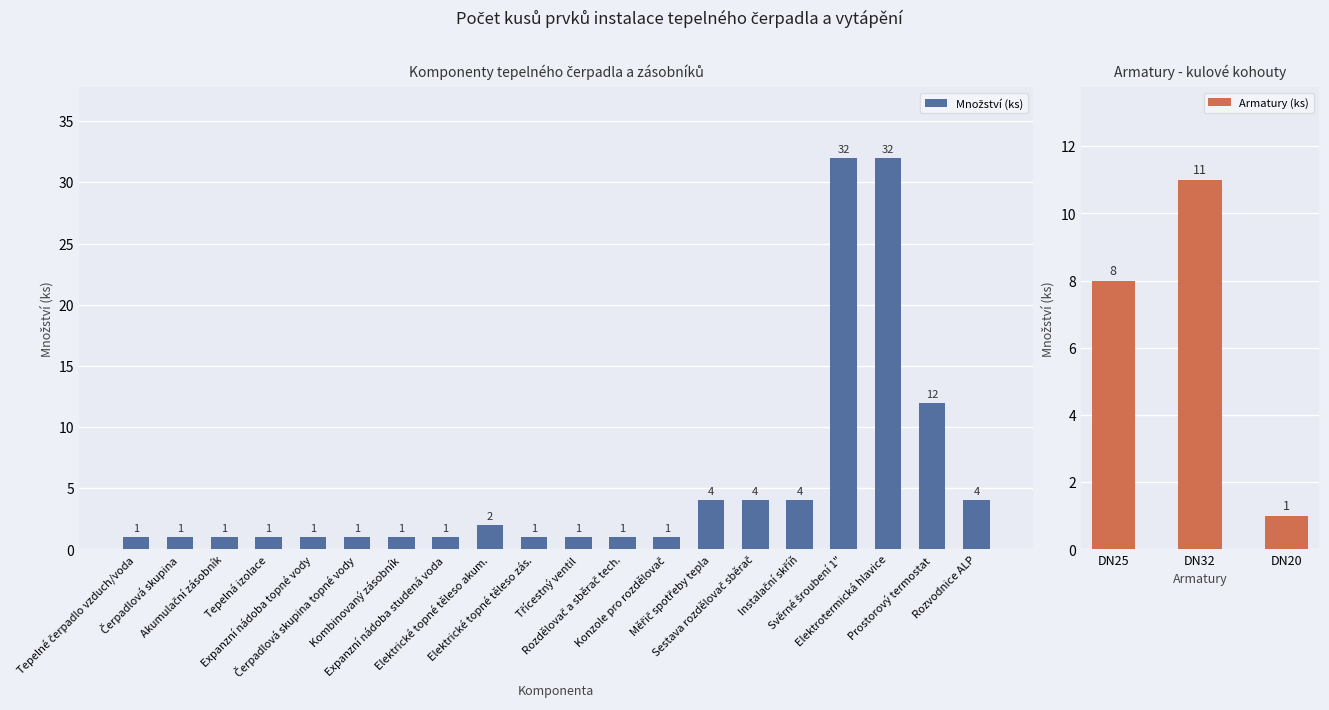

What is the ratio of the value at Akumulační zásobník to the value at Sestava rozdělovač sběrač?

0.2